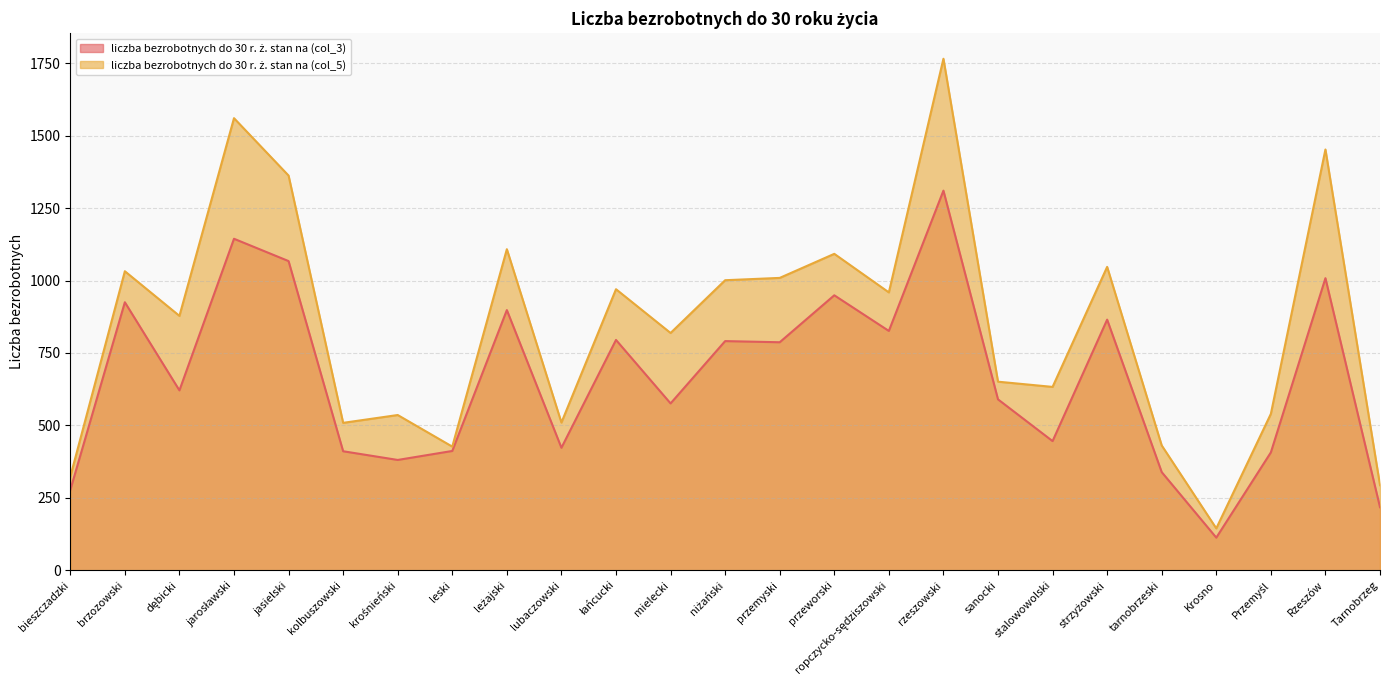

Is the value of liczba bezrobotnych do 30 r. ż. stan na (col_3) at jarosławski greater than the value of liczba bezrobotnych do 30 r. ż. stan na (col_5) at dębicki?

Yes